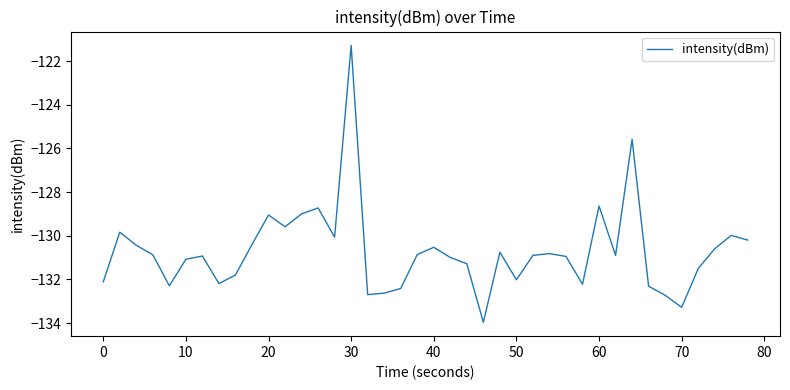

What is the difference between the maximum and minimum values?

12.7